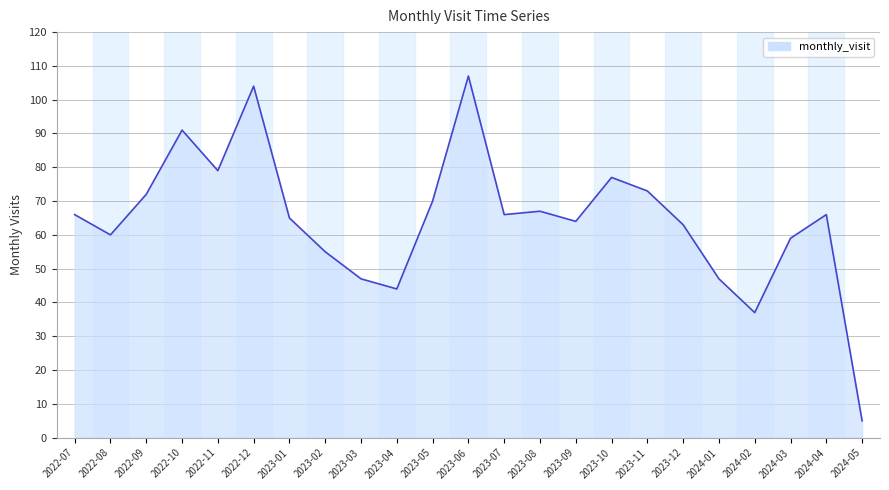

The value at 2023-02 is 55. True or false?

True